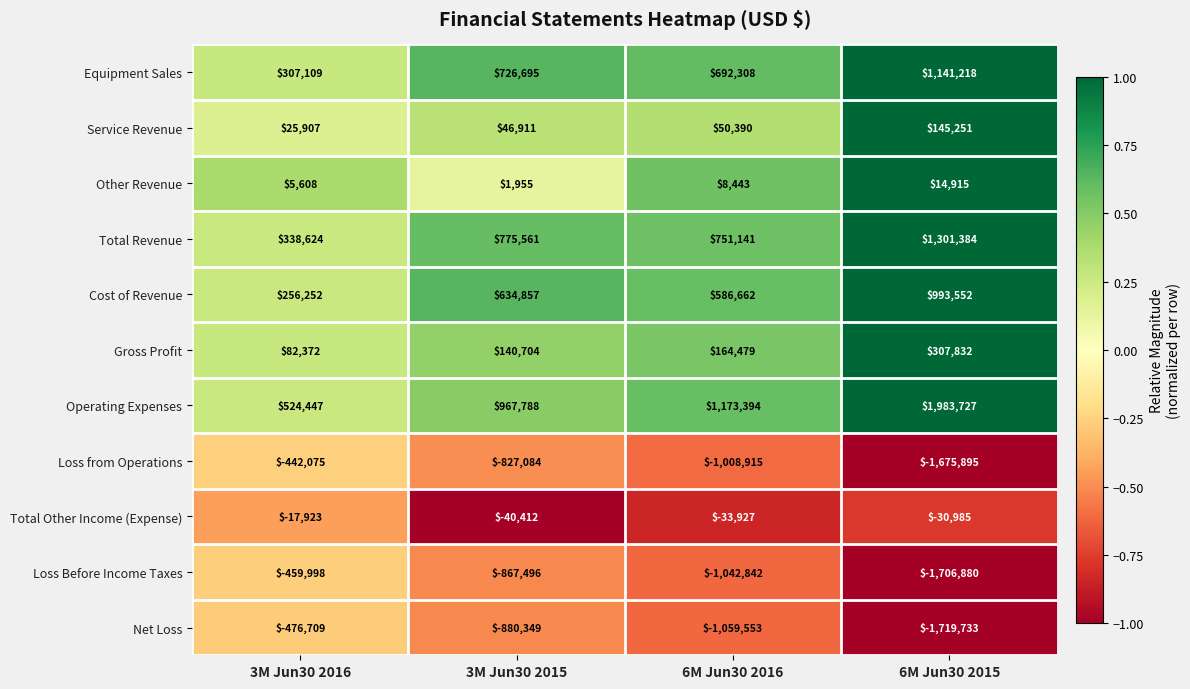

Which series has the largest range (max minus min)?

Operating Expenses